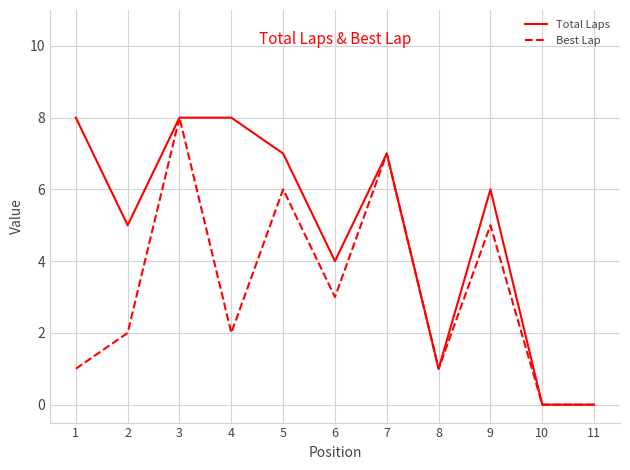

Which series changed the most between 2 and 5?

Best Lap